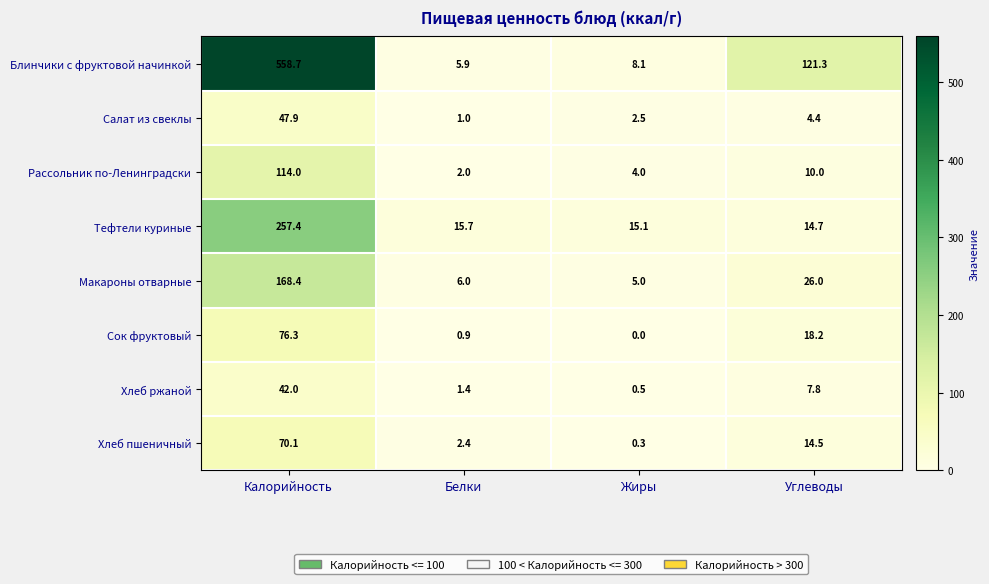

Which series has the largest total across all categories?

Блинчики с фруктовой начинкой